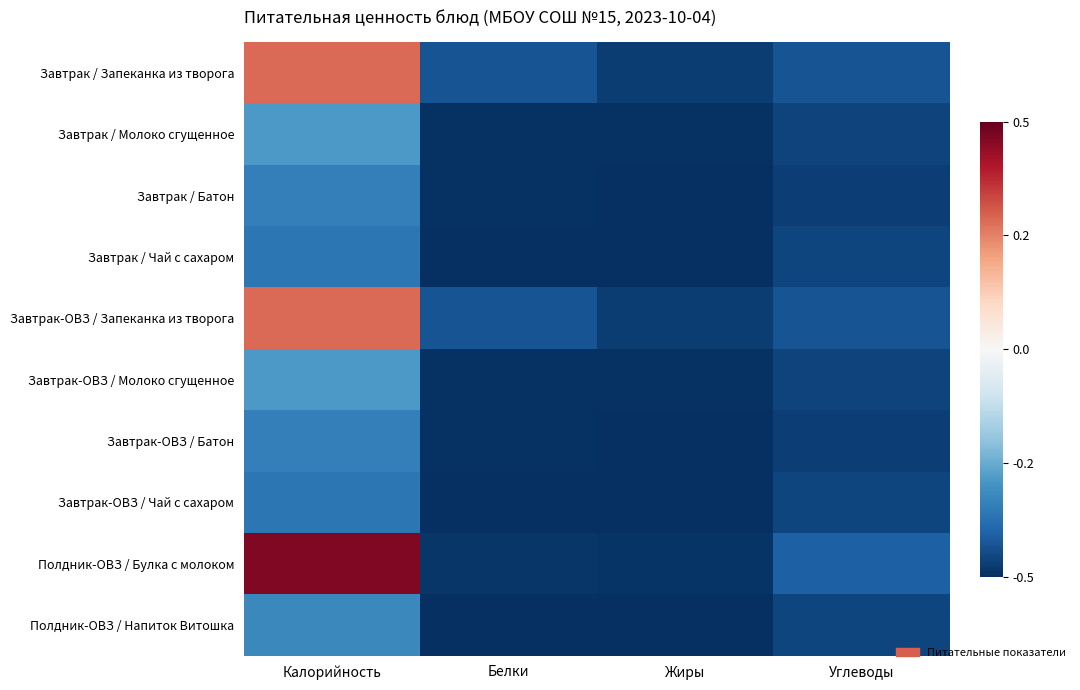

At Калорийность, list the series in order from largest to smallest.

Полдник-ОВЗ / Булка с молоком, Завтрак / Запеканка из творога, Завтрак-ОВЗ / Запеканка из творога, Завтрак / Молоко сгущенное, Завтрак-ОВЗ / Молоко сгущенное, Полдник-ОВЗ / Напиток Витошка, Завтрак / Батон, Завтрак-ОВЗ / Батон, Завтрак / Чай с сахаром, Завтрак-ОВЗ / Чай с сахаром